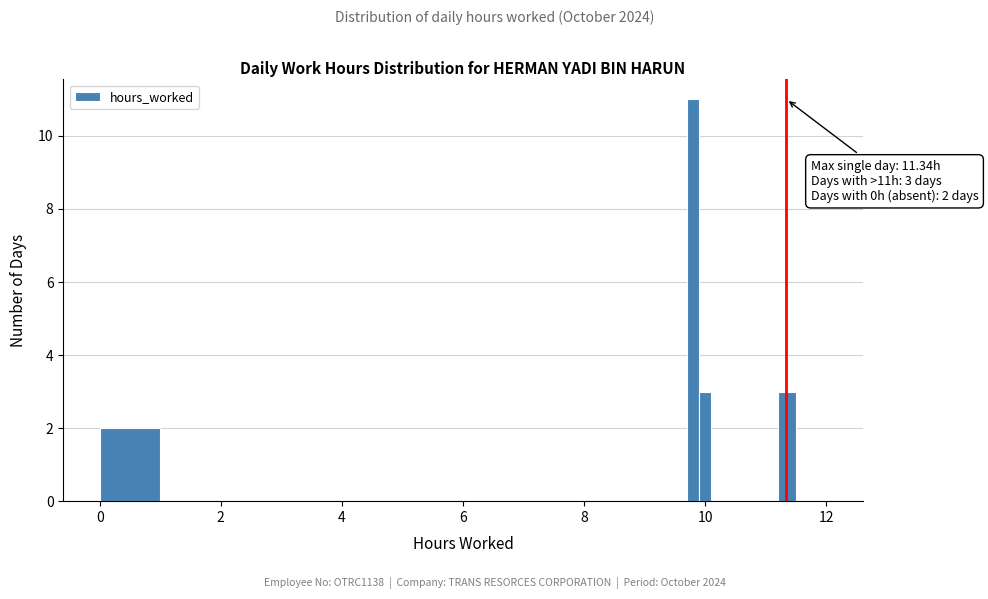

Read against the x-axis, roughly where is the centre of the tallest bar?

9.8